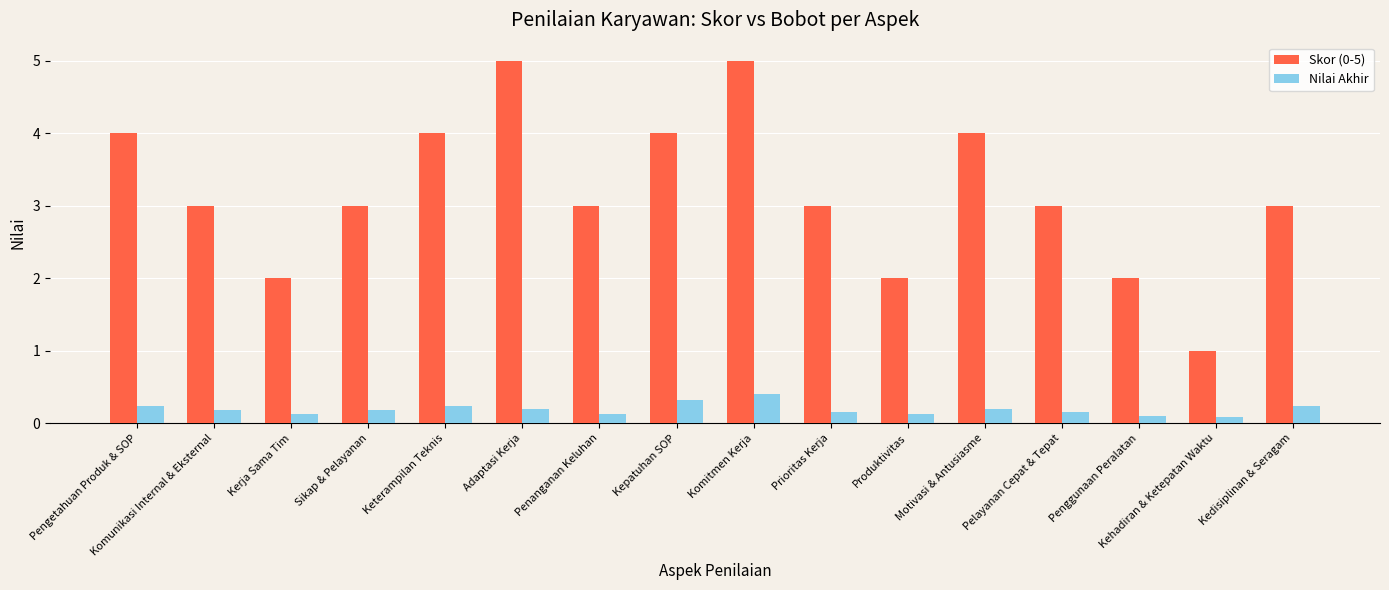

What is the sum of all Nilai Akhir values?

3.0